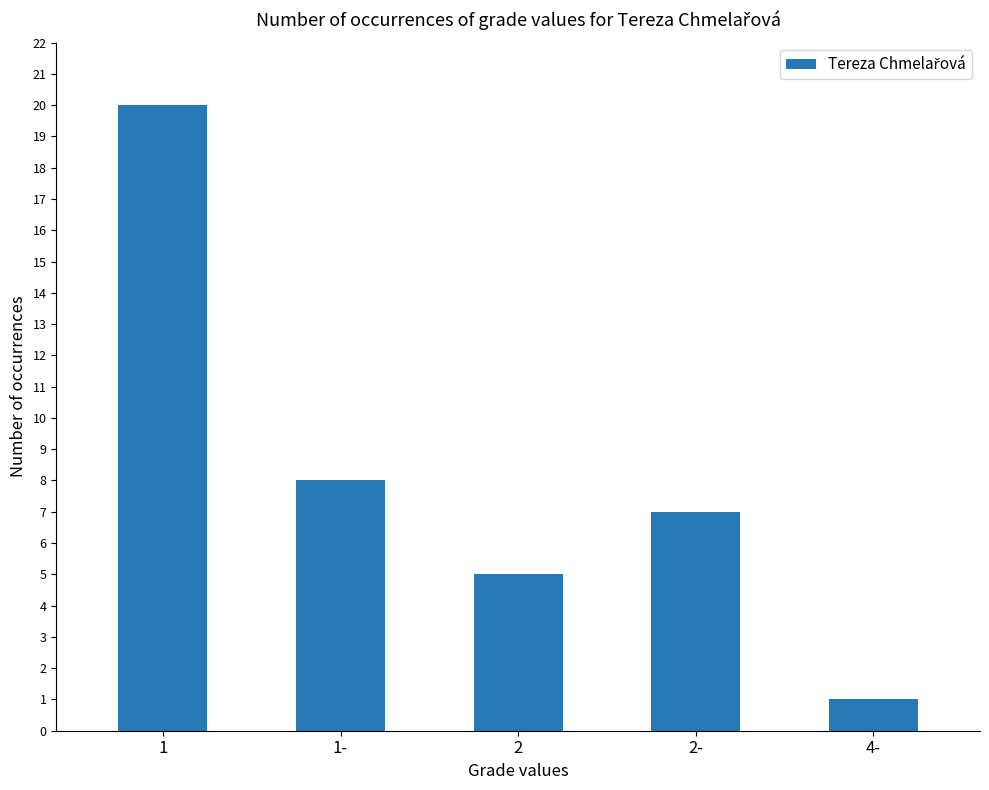

List the labels in order of value, largest first.

1, 1-, 2-, 2, 4-